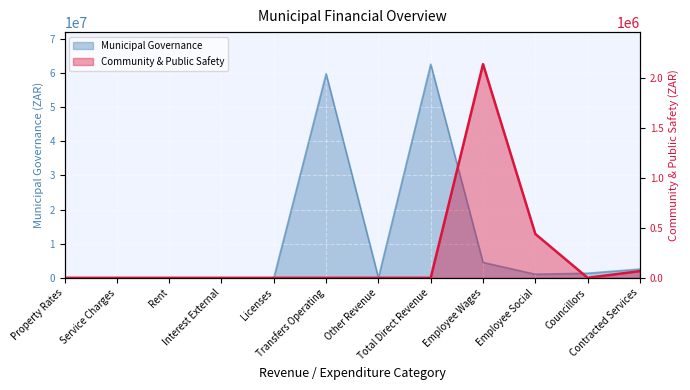

What is the difference between the highest and lowest values at Employee Wages?

2381505